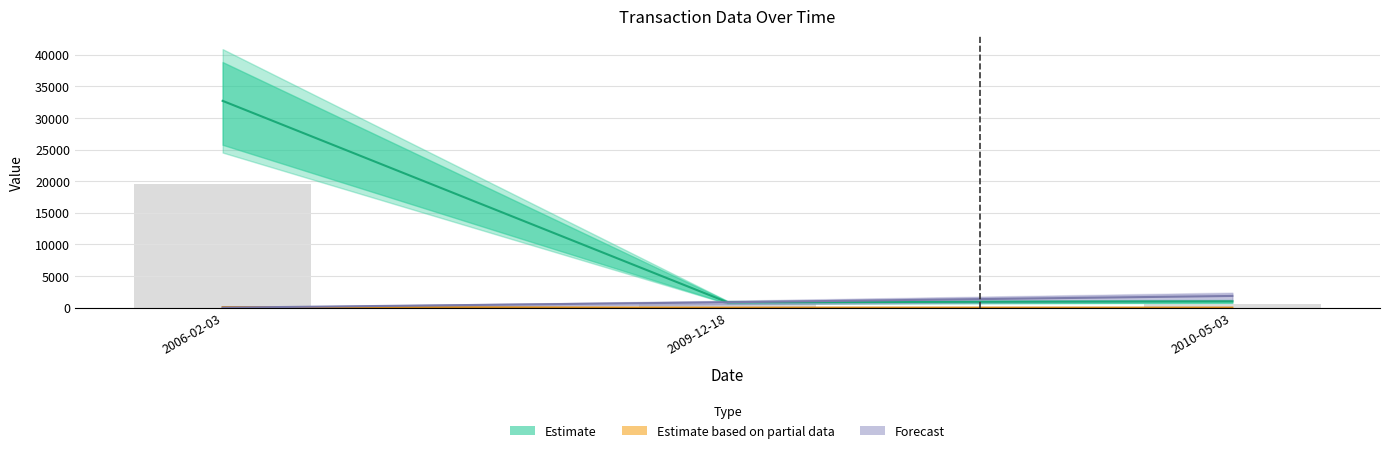

Rank the categories by sharesOwnedFollowingTransaction value from lowest to highest.

2006-02-03, 2009-12-18, 2010-05-03